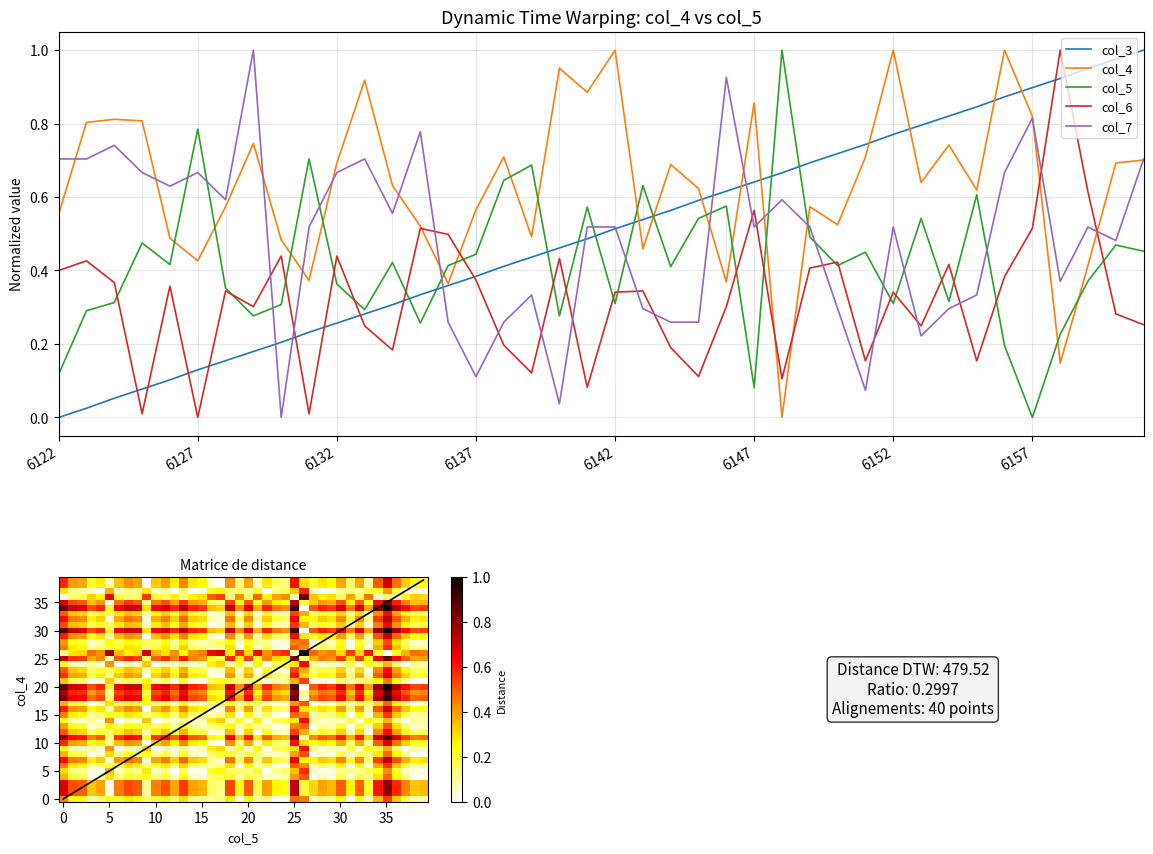

At which category does col_4 reach its first local peak?

6124